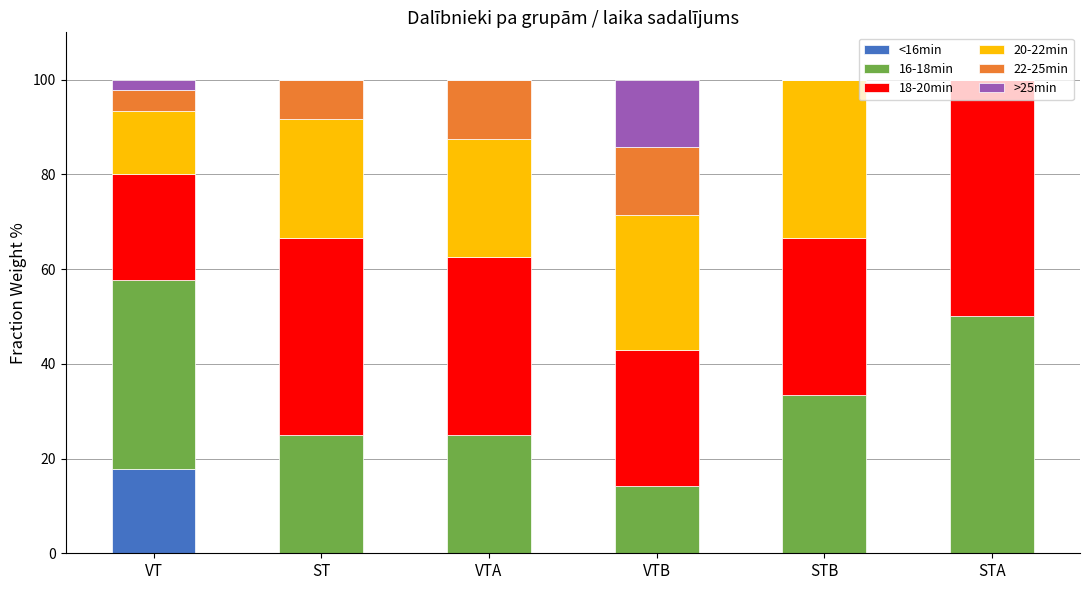

Count the number of categories in the chart.

6